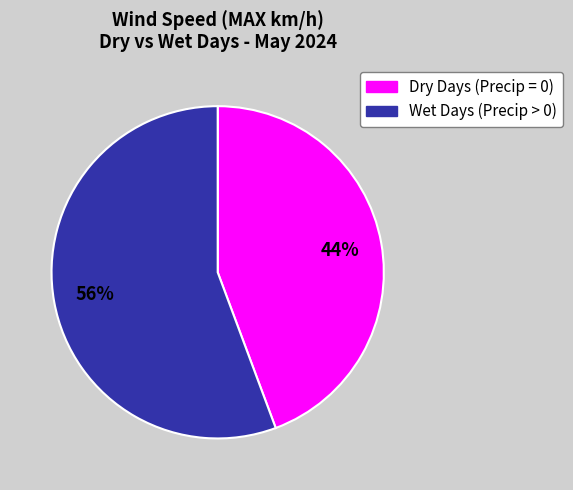

To the nearest percent, what is the average slice percentage?

50%